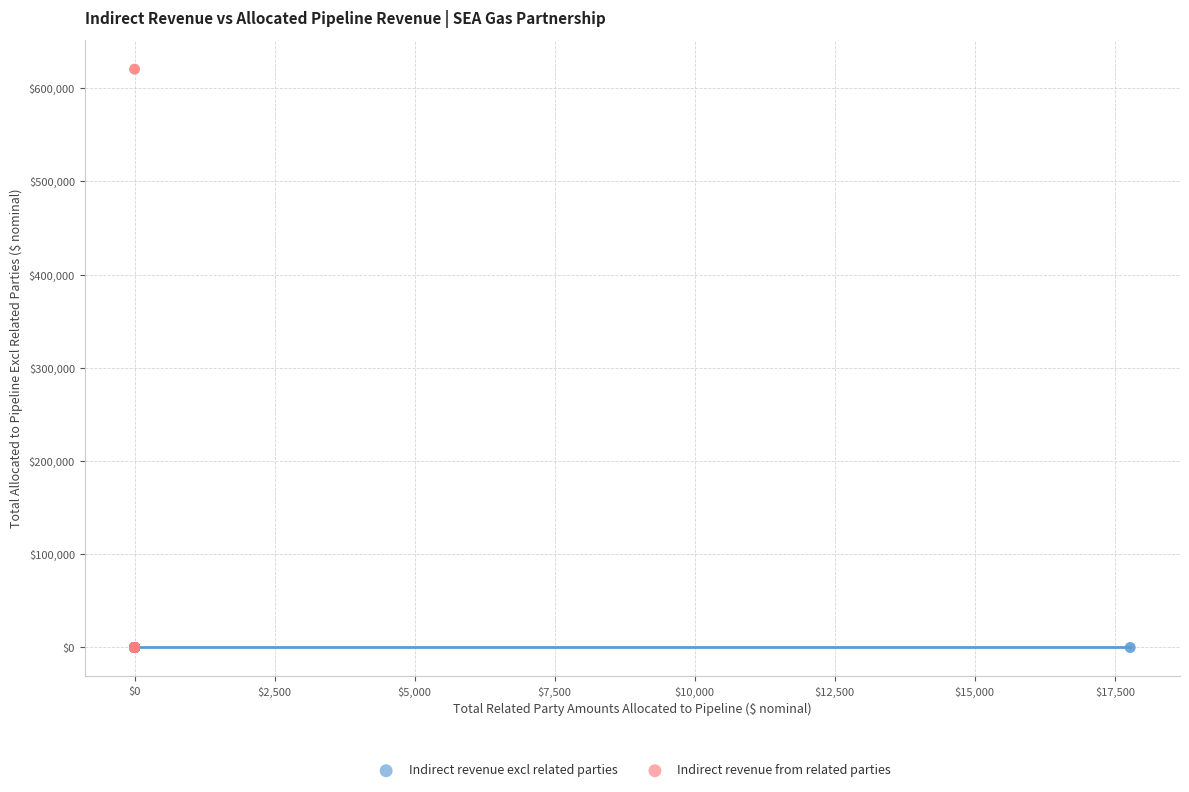

Which series reaches the maximum Y coordinate?

Indirect revenue from related parties